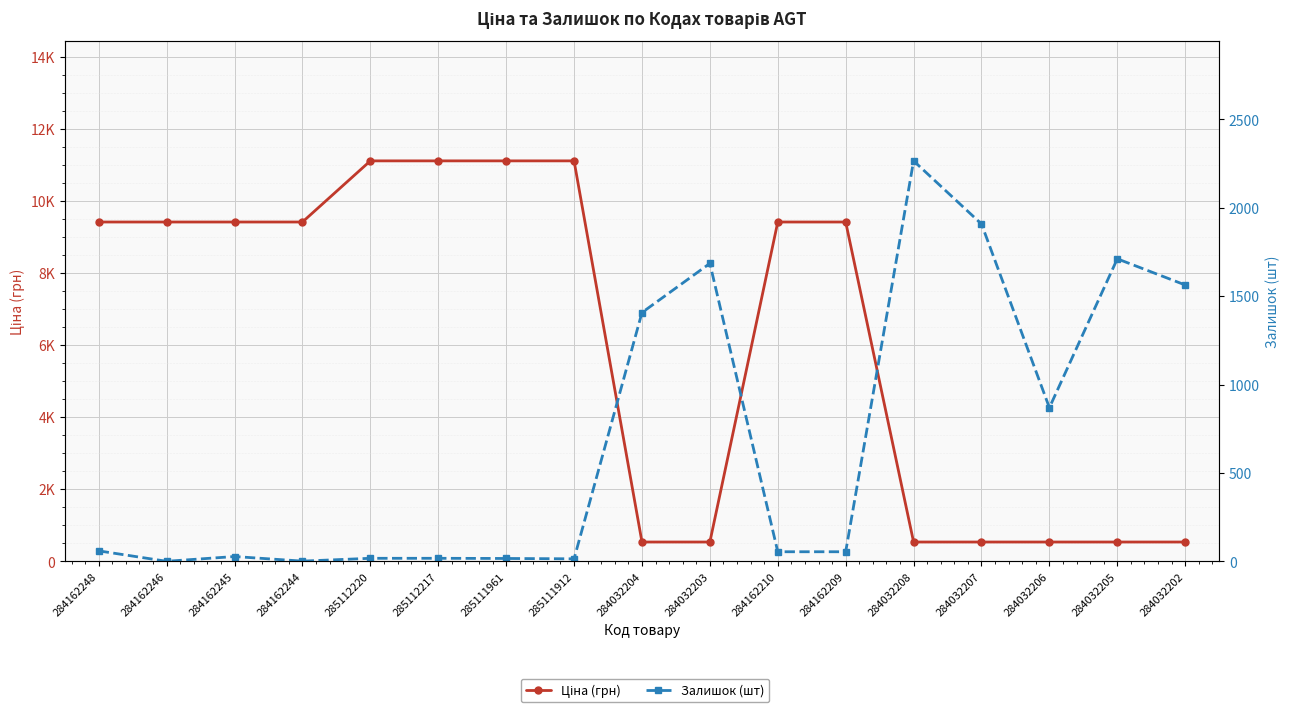

Reading left to right, transcribe all the data shown in this chart.

Ціна (грн): 9416.9	9416.9	9416.9	9416.9	11113.6	11113.6	11113.6	11113.6	535.4	535.4	9416.9	9416.9	535.4	535.4	535.4	535.4	535.4
Залишок (шт): 59.0	0.0	27.0	1.0	17.0	17.0	16.0	14.0	1407.0	1685.0	54.0	54.0	2265.0	1908.0	869.0	1711.0	1563.0